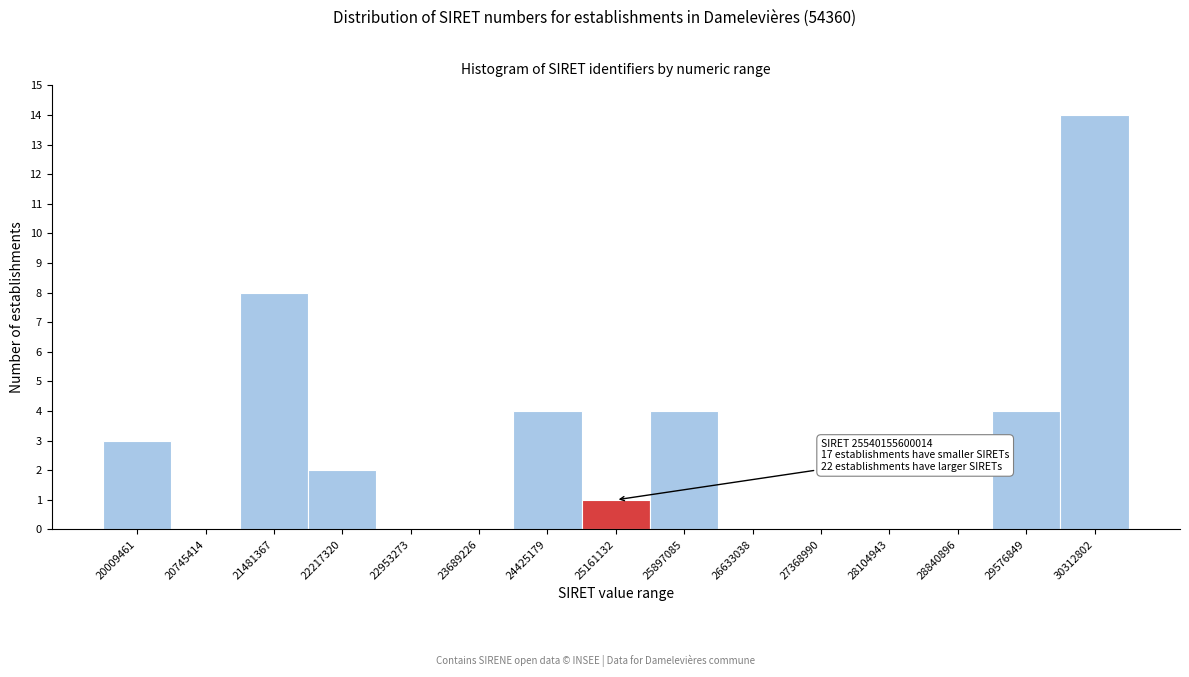

Reading right to left, list all the values displayed in this chart.

30312802=14	29576849=4	28840896=0	28104943=0	27368990=0	26633038=0	25897085=4	25161132=1	24425179=4	23689226=0	22953273=0	22217320=2	21481367=8	20745414=0	20009461=3